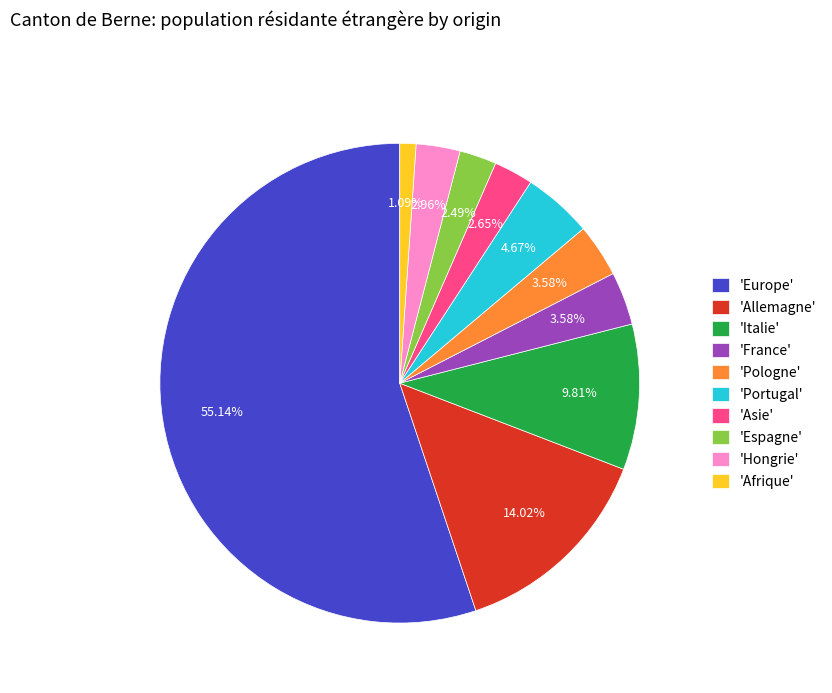

What is the largest slice in the pie chart?

'Europe'